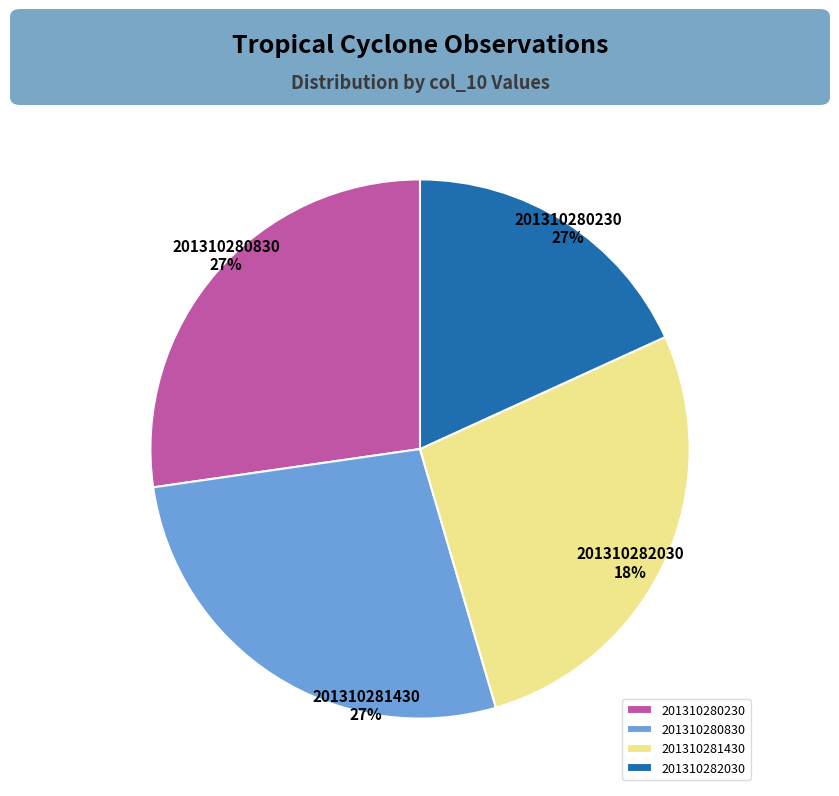

Is the sum of 201310281430 and 201310280830 greater than half?

Yes